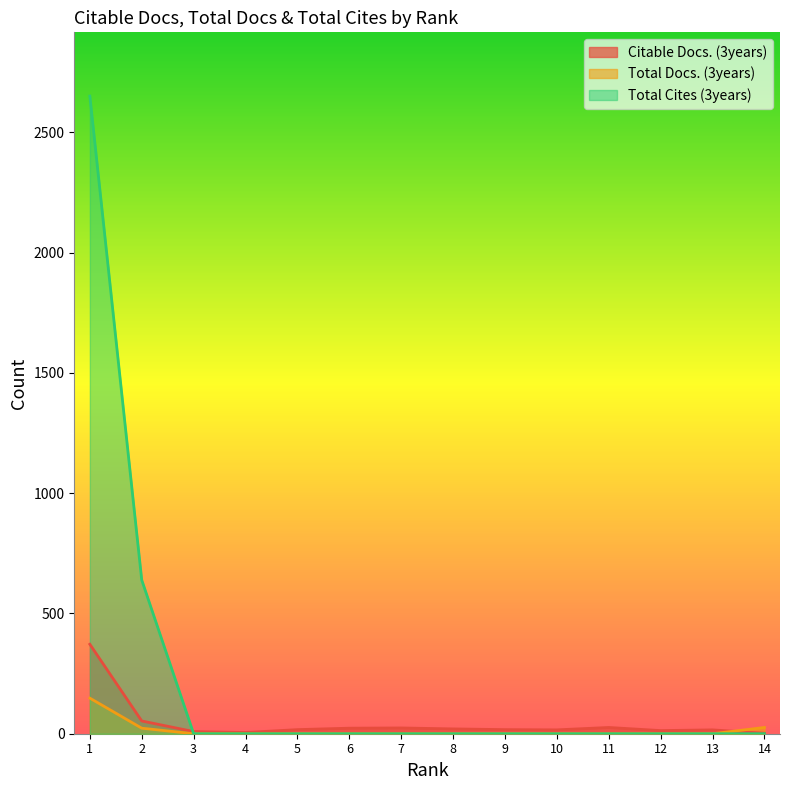

At which category is the sum across all series the highest?

1